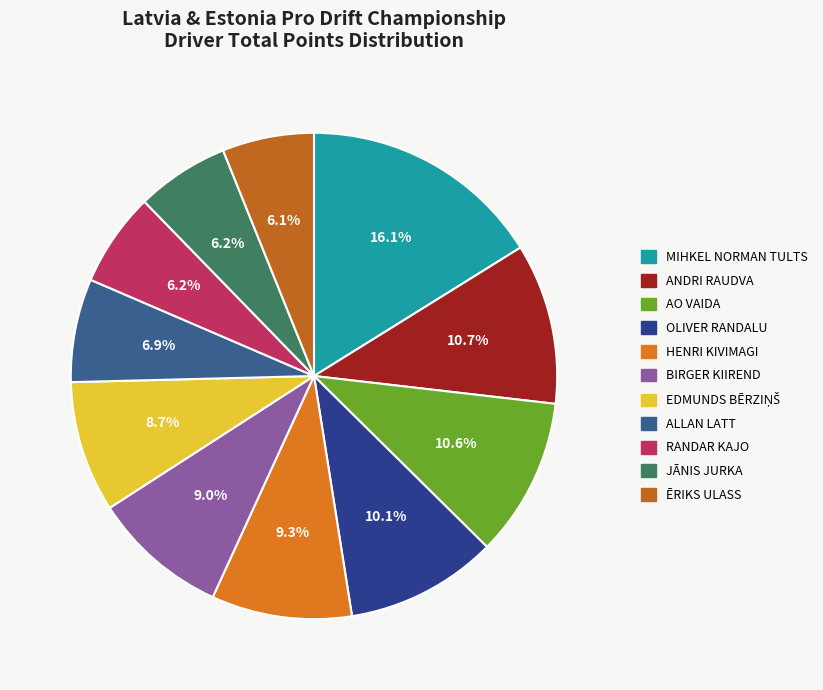

Count the number of slices in the pie.

11